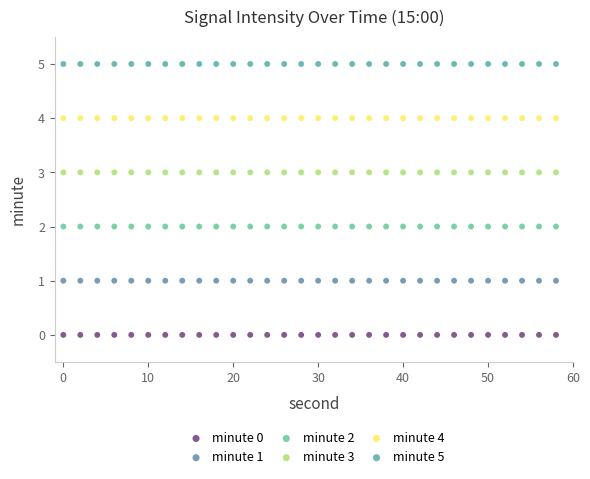

Which series contains the highest Y value?

minute 5